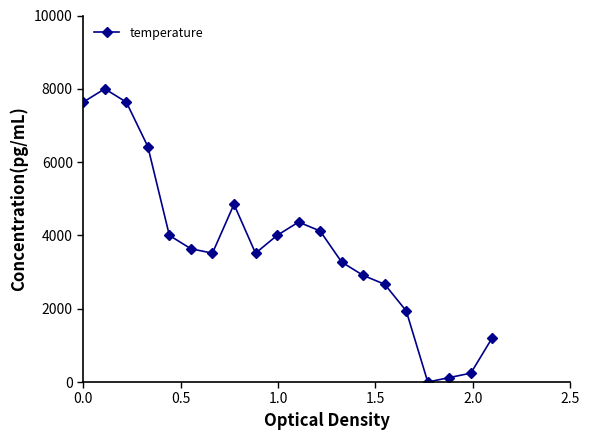

True or false: the data has more than 2 interior local peaks.

True